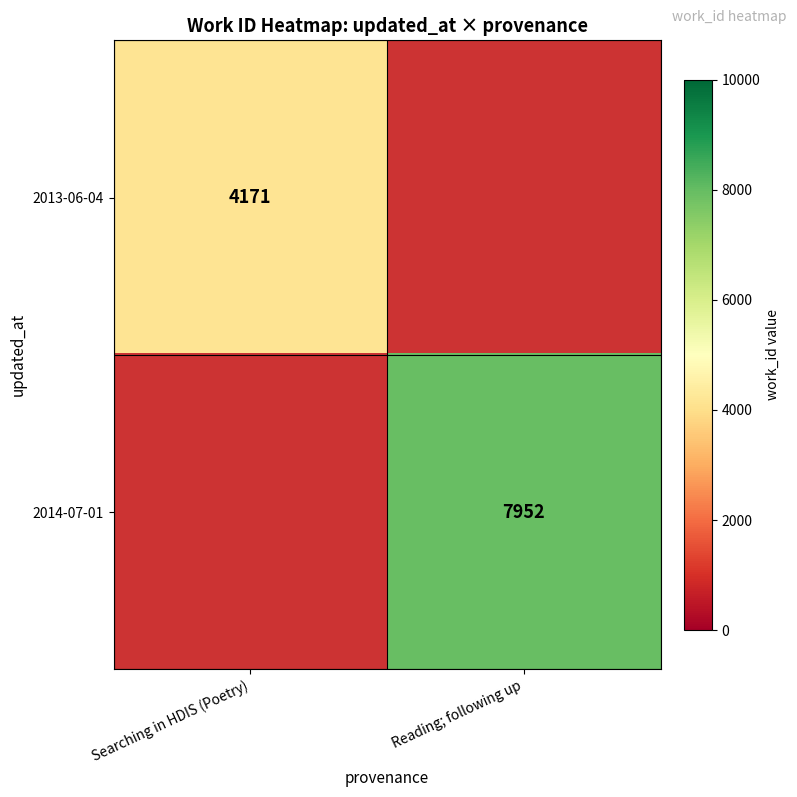

The value of 2014-07-01 at Reading; following up is 7952. True or false?

True